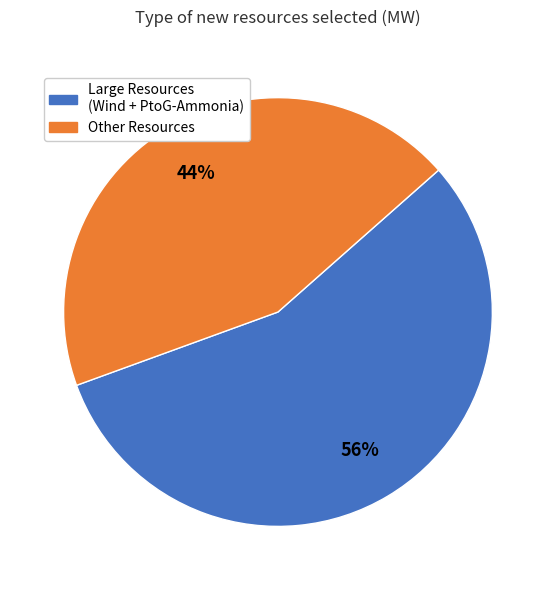

Which has a higher value, Large Resources (Wind + PtoG-Ammonia) or Other Resources?

Large Resources (Wind + PtoG-Ammonia)